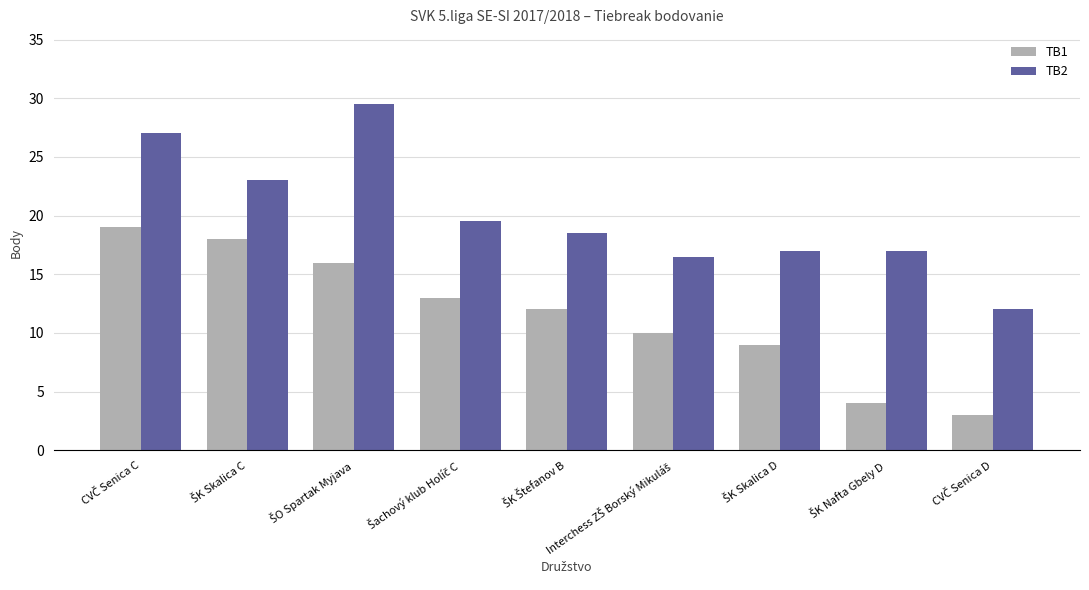

Which series has the largest total across all categories?

TB2